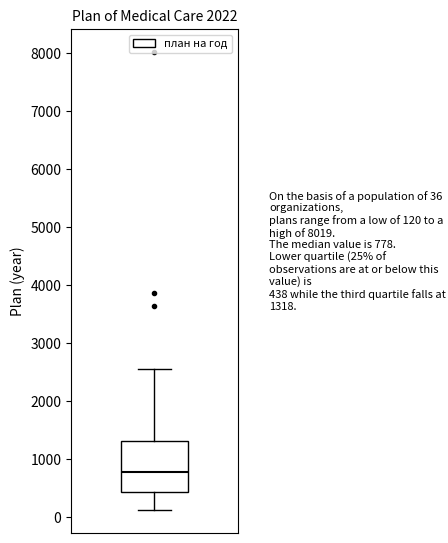

Transcribe this box plot: give where the median line is, the range the box spans, and where the two whiskers end, as read against the y-axis. The values are not printed on the chart, so give them approximately, as read against the axis.

median 800, box 400 to 1300, whiskers 100 to 2500